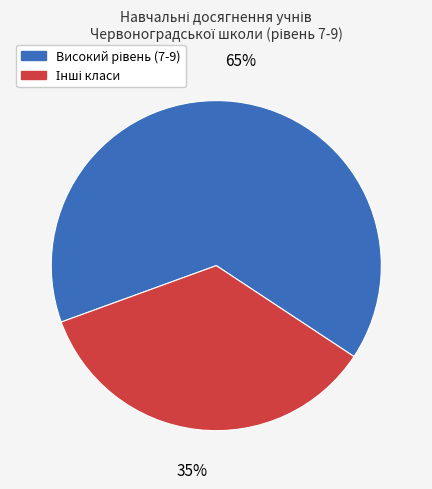

Does any single category account for the majority?

Yes